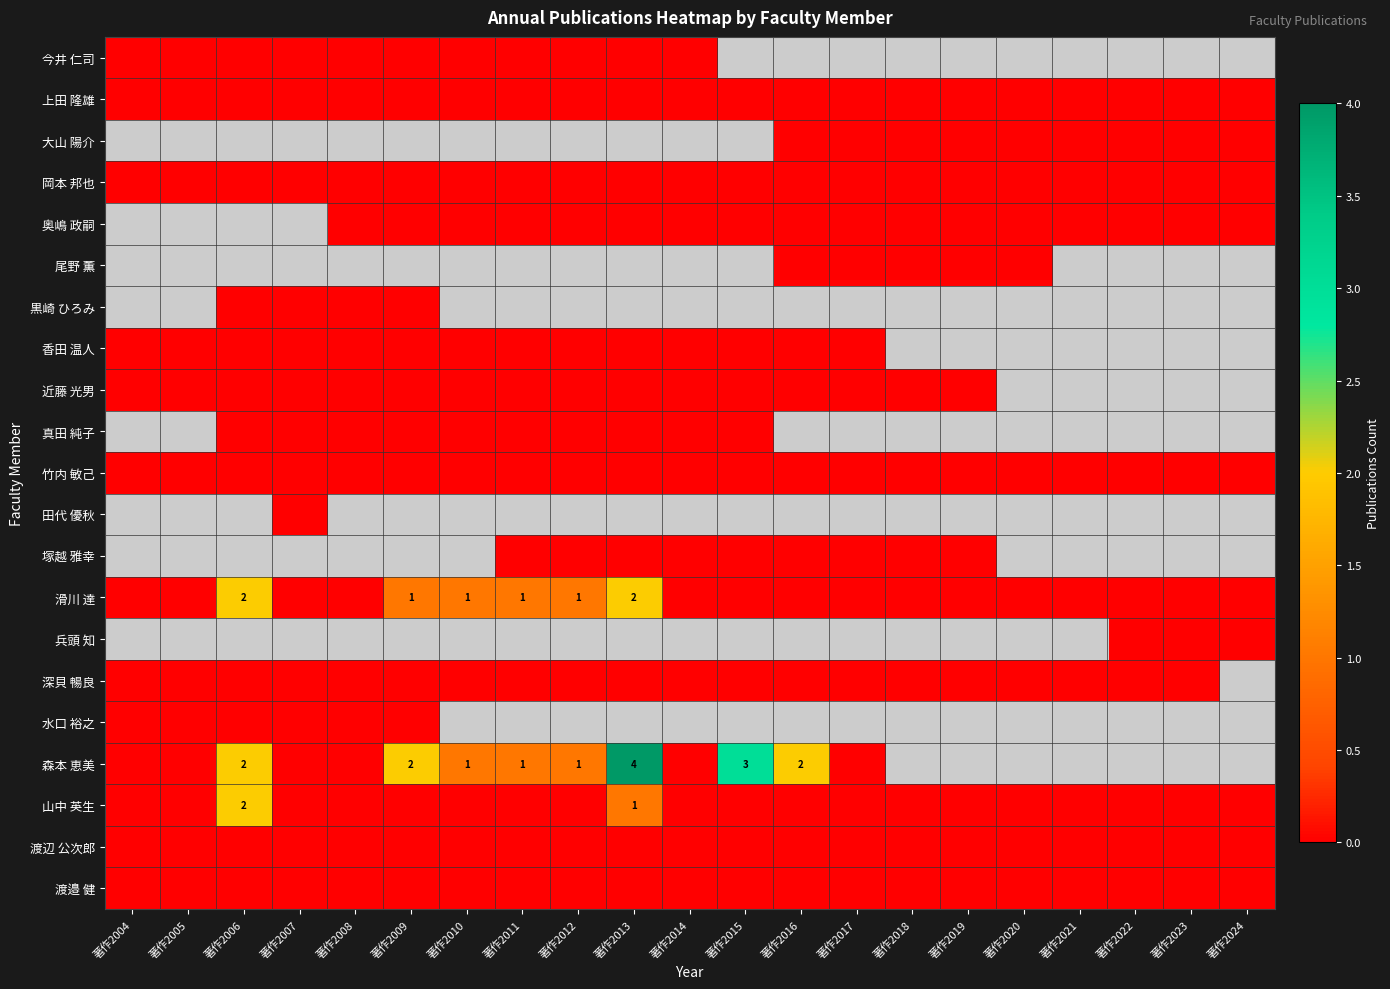

At which label is 渡辺 公次郎 closest to 0?

著作2004